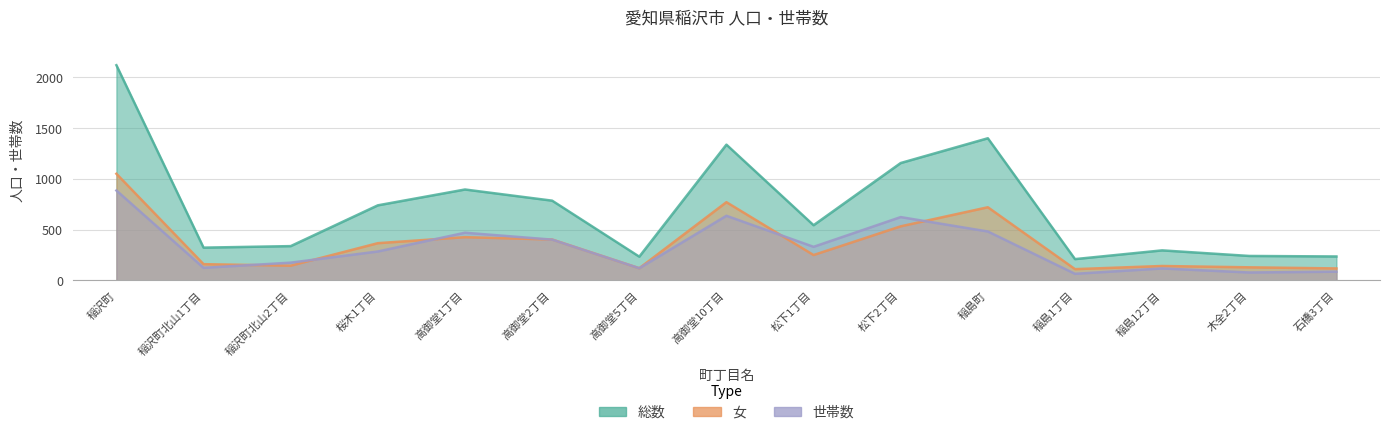

Reading left to right, what are all the values shown in this chart?

世帯数: 稲沢町=886	稲沢町北山1丁目=124	稲沢町北山2丁目=175	桜木1丁目=285	高御堂1丁目=470	高御堂2丁目=402	高御堂5丁目=120	高御堂10丁目=637	松下1丁目=331	松下2丁目=624	稲島町=482	稲島1丁目=65	稲島12丁目=118	木全2丁目=78	石橋3丁目=86
総数: 稲沢町=2121	稲沢町北山1丁目=323	稲沢町北山2丁目=338	桜木1丁目=740	高御堂1丁目=896	高御堂2丁目=786	高御堂5丁目=234	高御堂10丁目=1338	松下1丁目=544	松下2丁目=1157	稲島町=1401	稲島1丁目=210	稲島12丁目=296	木全2丁目=241	石橋3丁目=236
女: 稲沢町=1051	稲沢町北山1丁目=160	稲沢町北山2丁目=145	桜木1丁目=367	高御堂1丁目=426	高御堂2丁目=403	高御堂5丁目=120	高御堂10丁目=771	松下1丁目=250	松下2丁目=533	稲島町=721	稲島1丁目=111	稲島12丁目=142	木全2丁目=129	石橋3丁目=118